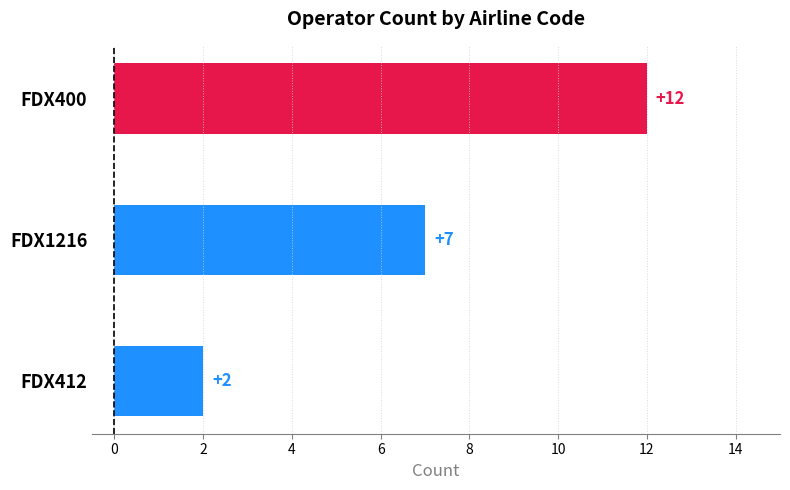

At which category does the chart reach its peak across all series?

FDX400